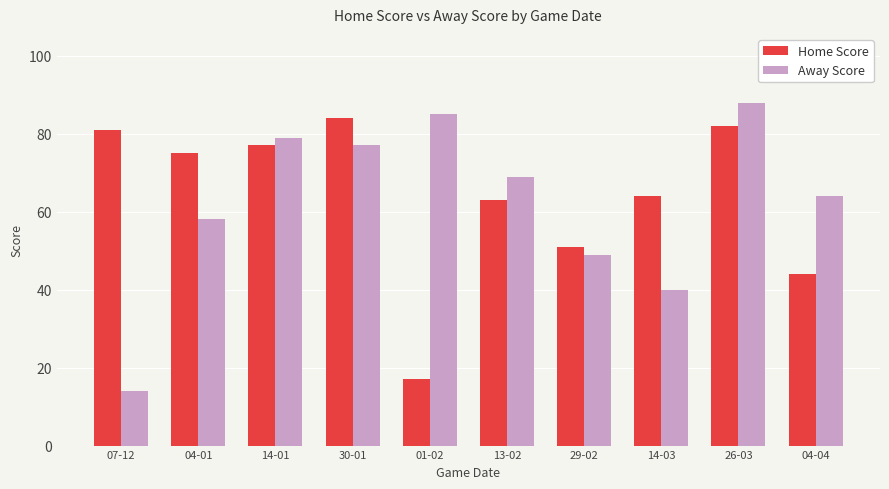

What is the total value across all series at 29-02?

100